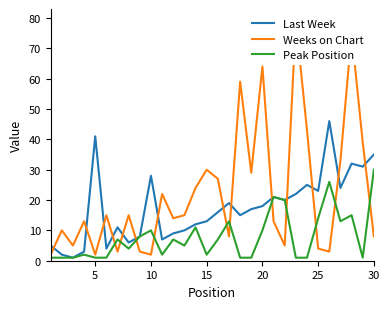

In Peak Position, how many points are lower than both neighbors (excluding endpoints)?

6